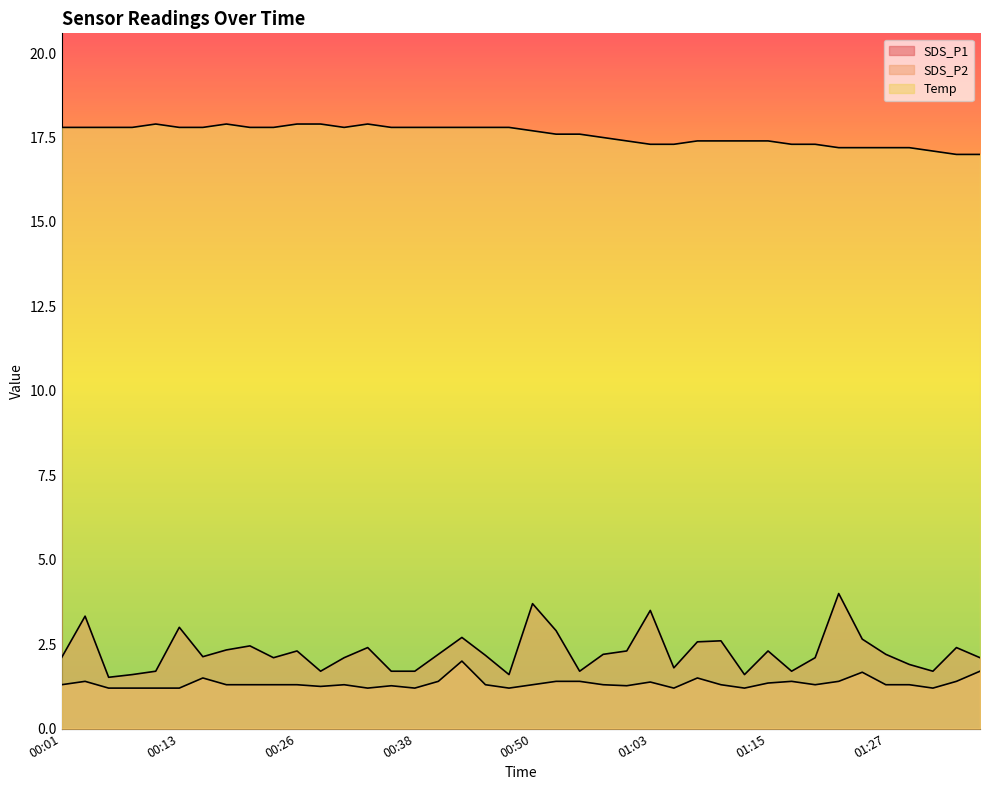

Does the chart have visible grid lines?

No